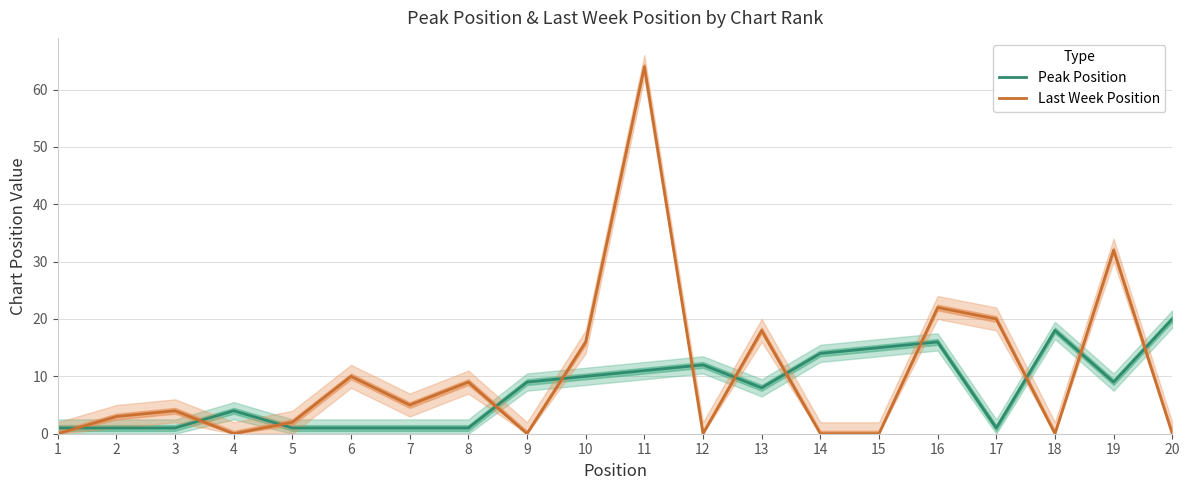

Where is Last Week Position nearest to the value 32?

19